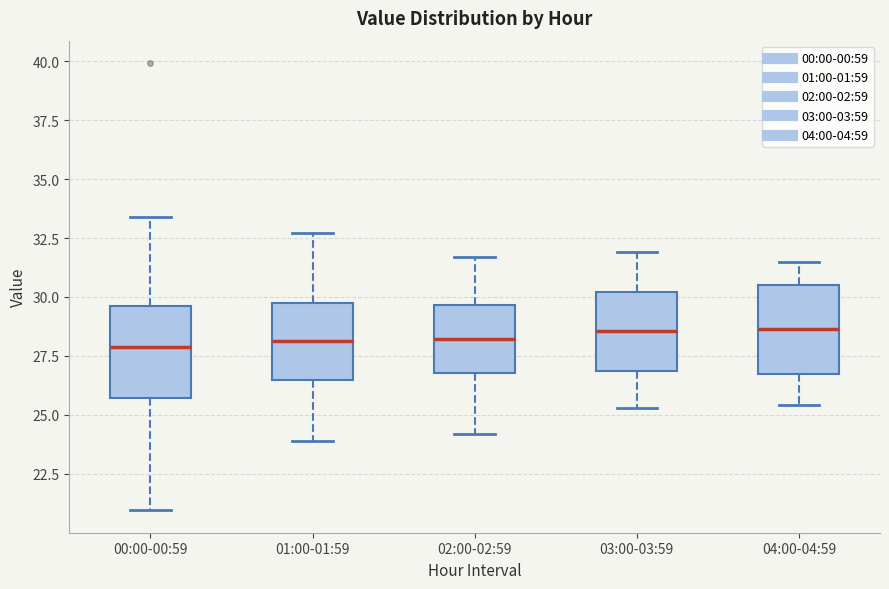

Reading left to right, read every box against the y-axis: the position of its median line, the range the box covers, and the ends of its whiskers. The values are not printed on the chart, so give them approximately, as read against the axis.

00:00-00:59: median 28.0, box 25.5 to 29.5, whiskers 21.0 to 33.5
01:00-01:59: median 28.0, box 26.5 to 29.5, whiskers 24.0 to 32.5
02:00-02:59: median 28.0, box 27.0 to 29.5, whiskers 24.0 to 31.5
03:00-03:59: median 28.5, box 27.0 to 30.0, whiskers 25.5 to 32.0
04:00-04:59: median 28.5, box 27.0 to 30.5, whiskers 25.5 to 31.5